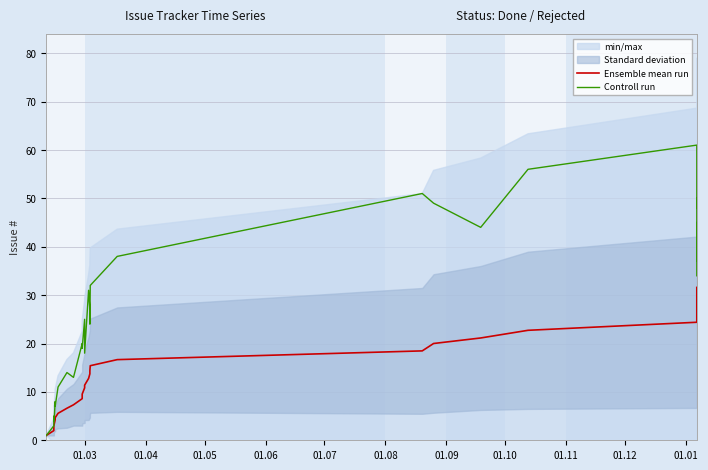

What are all the series names shown in the legend?

Ensemble mean run, Controll run